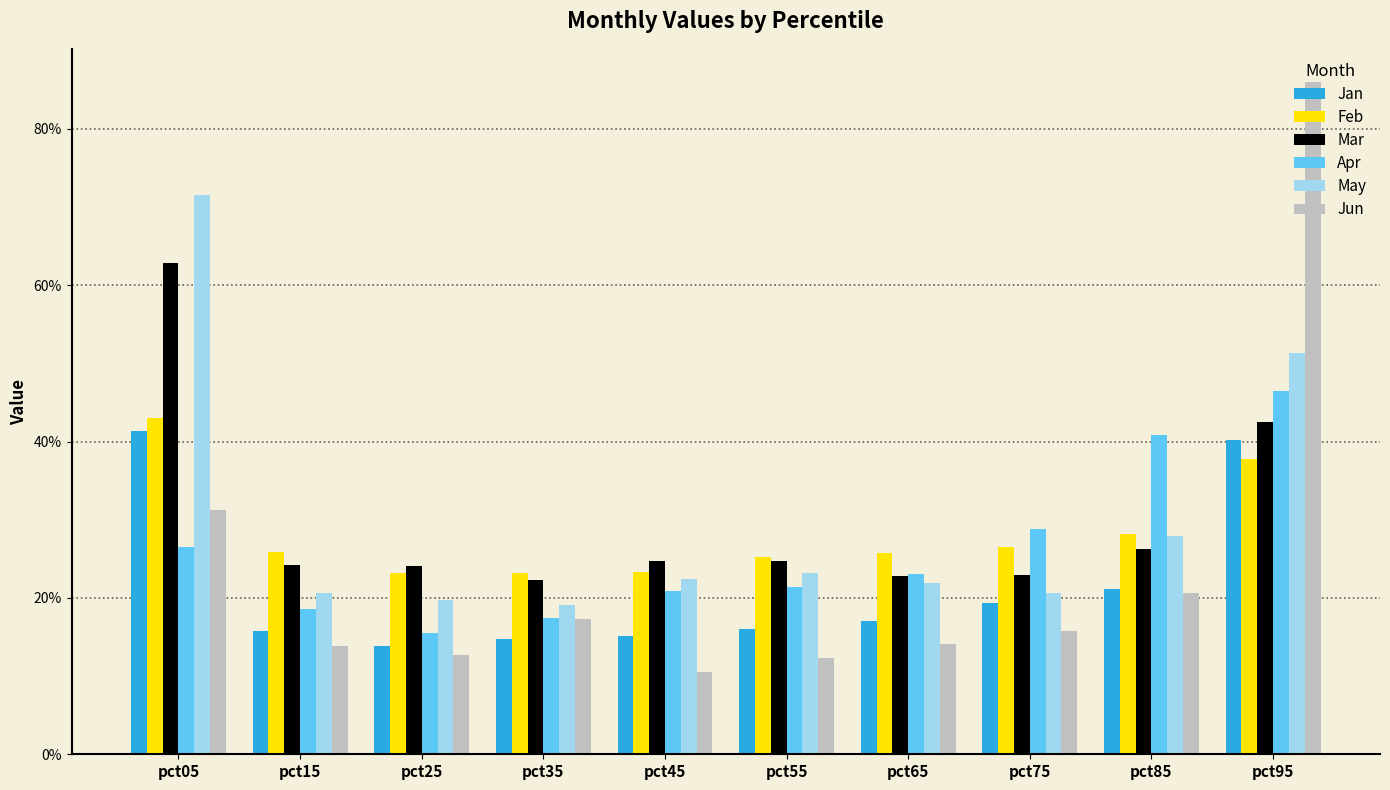

What is the difference between the highest and lowest values at pct85?

0.2